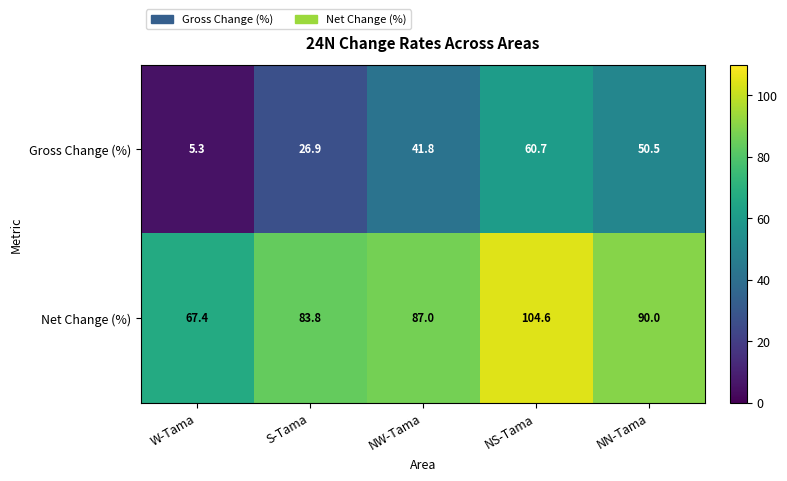

The value of Gross Change (%) at W-Tama is 5.3. True or false?

True